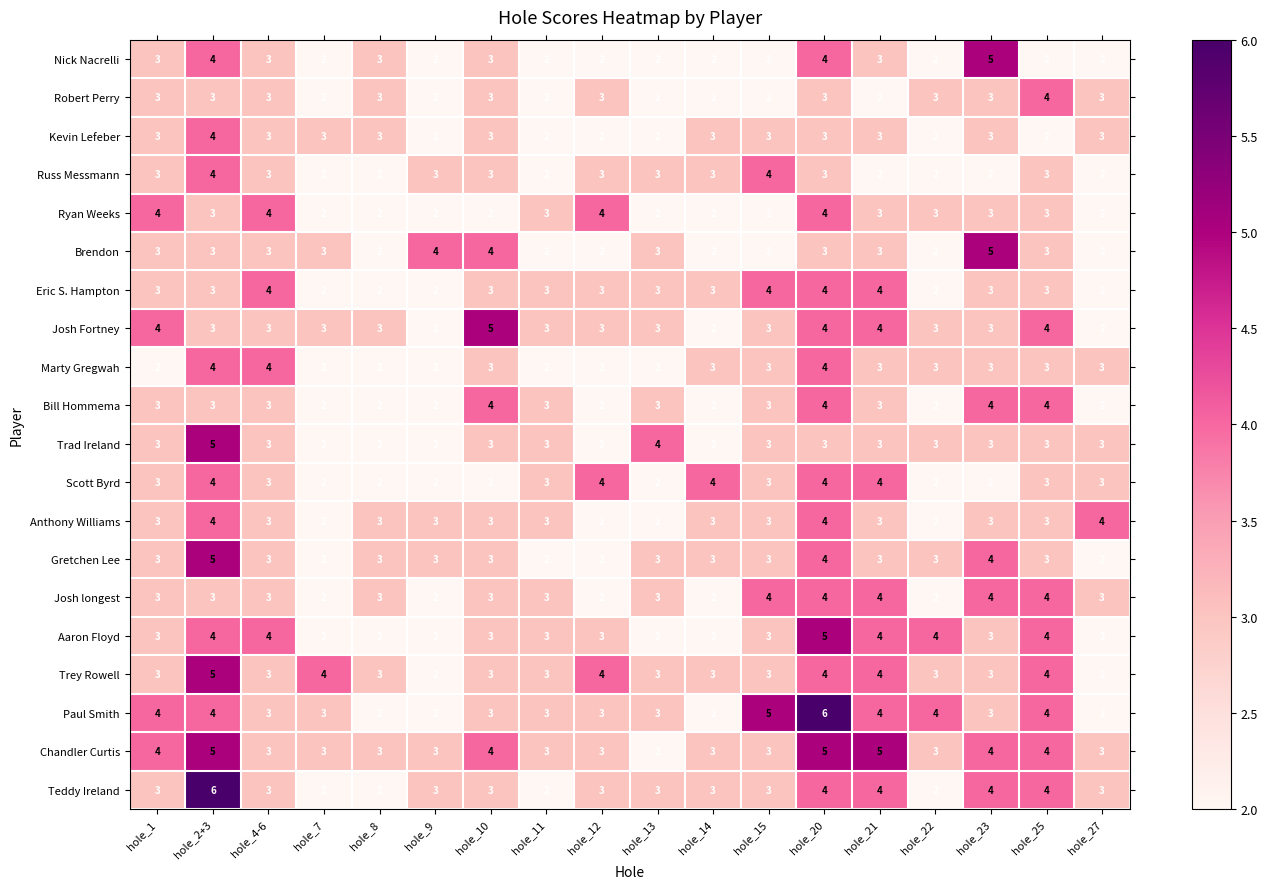

Is the value of Teddy Ireland at hole_20 greater than the value of Trey Rowell at hole_13?

Yes